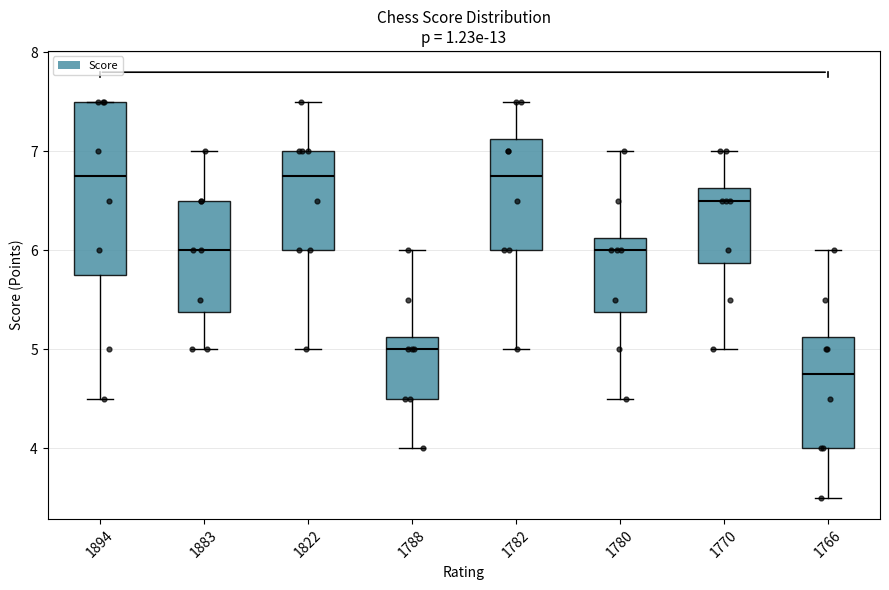

Which box has the lowest median line?

1766